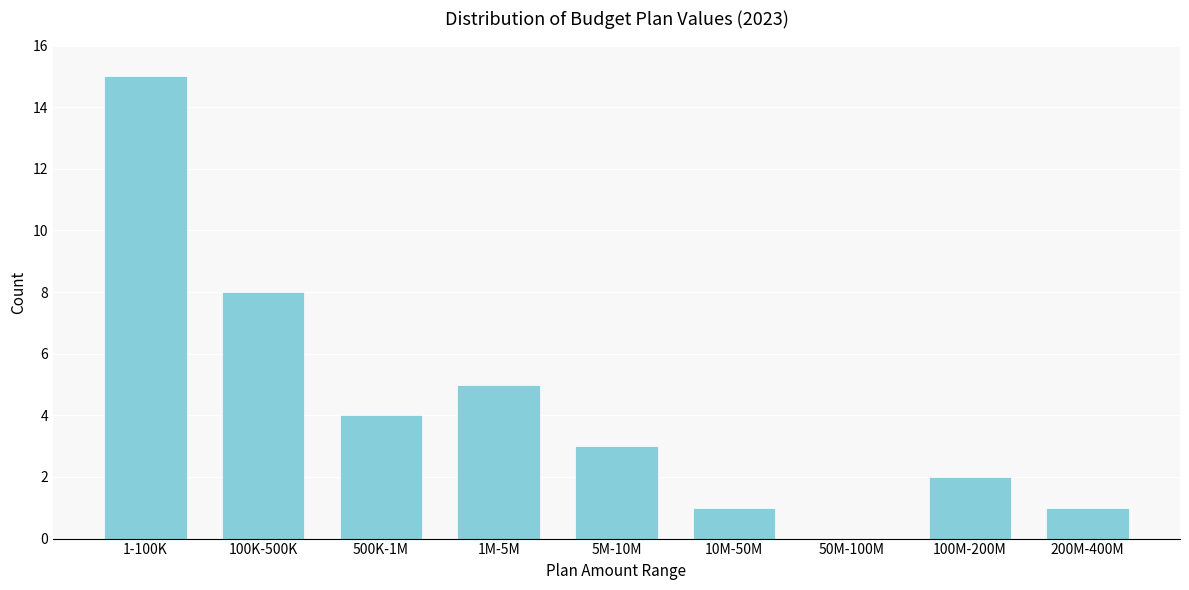

Reading right to left, transcribe all the data shown in this chart.

200M-400M=1	100M-200M=2	50M-100M=0	10M-50M=1	5M-10M=3	1M-5M=5	500K-1M=4	100K-500K=8	1-100K=15